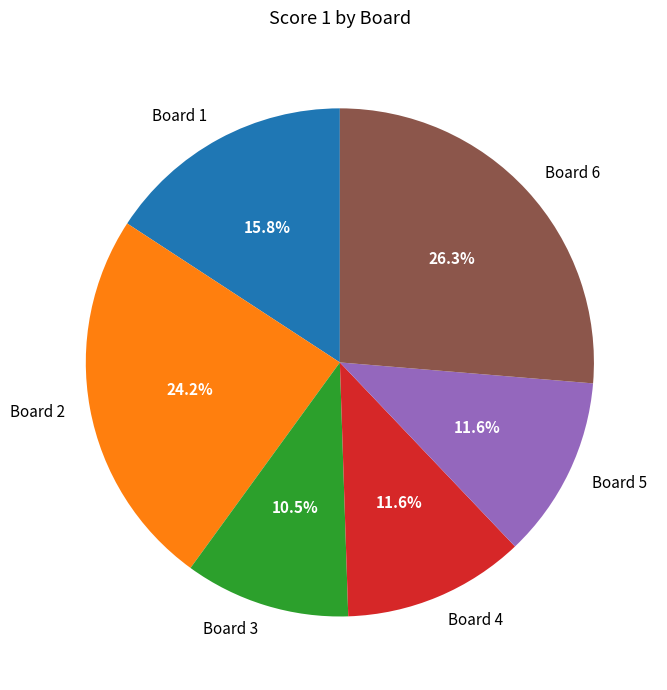

Is it true that Board 1 is 25% of the pie?

False